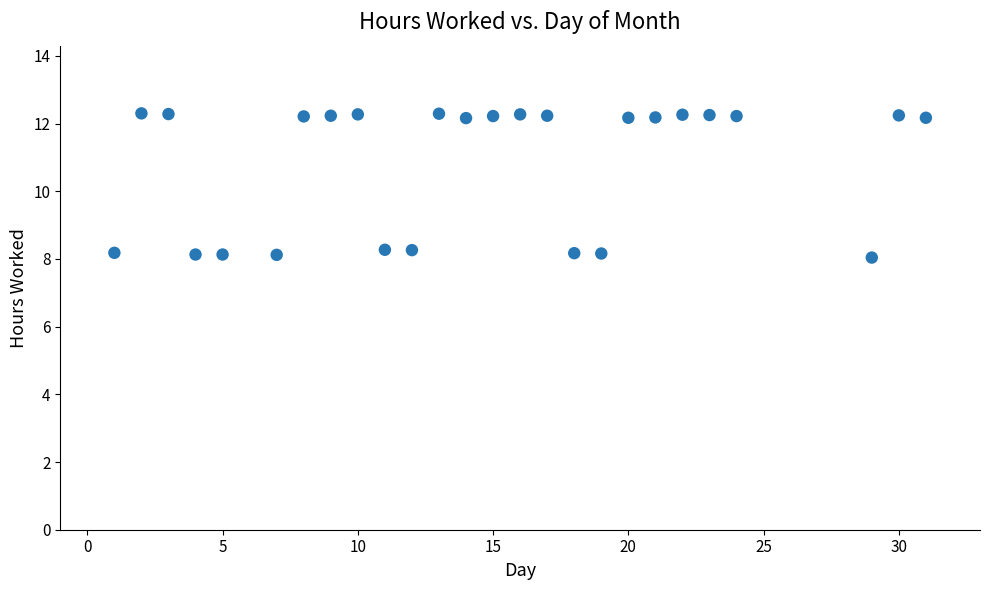

What is the range of Y values (max minus min)?

4.3